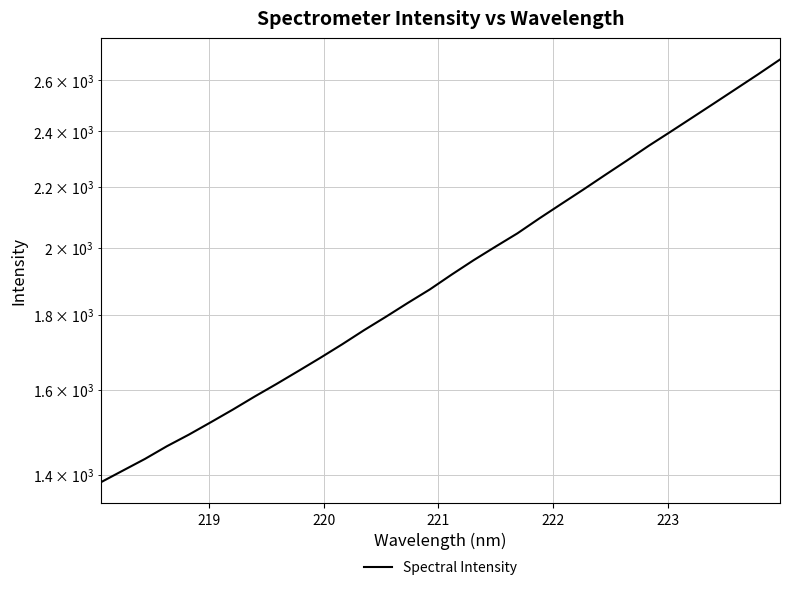

What is the average value?

1944.7